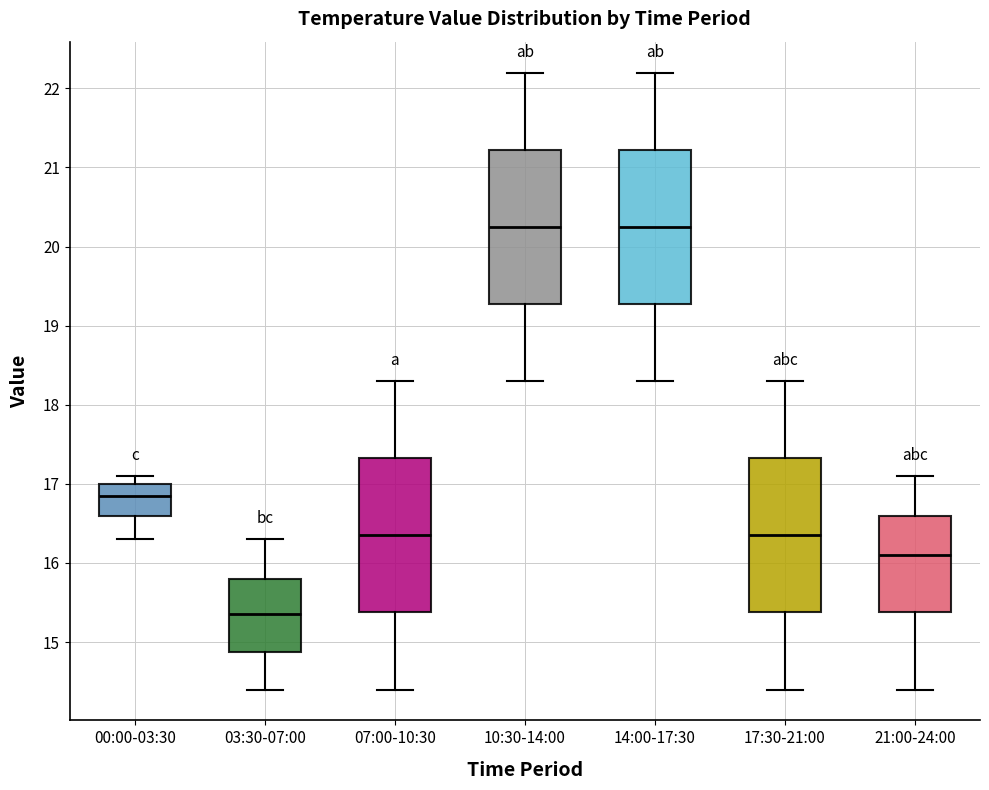

Which box has the lowest median line?

03:30-07:00